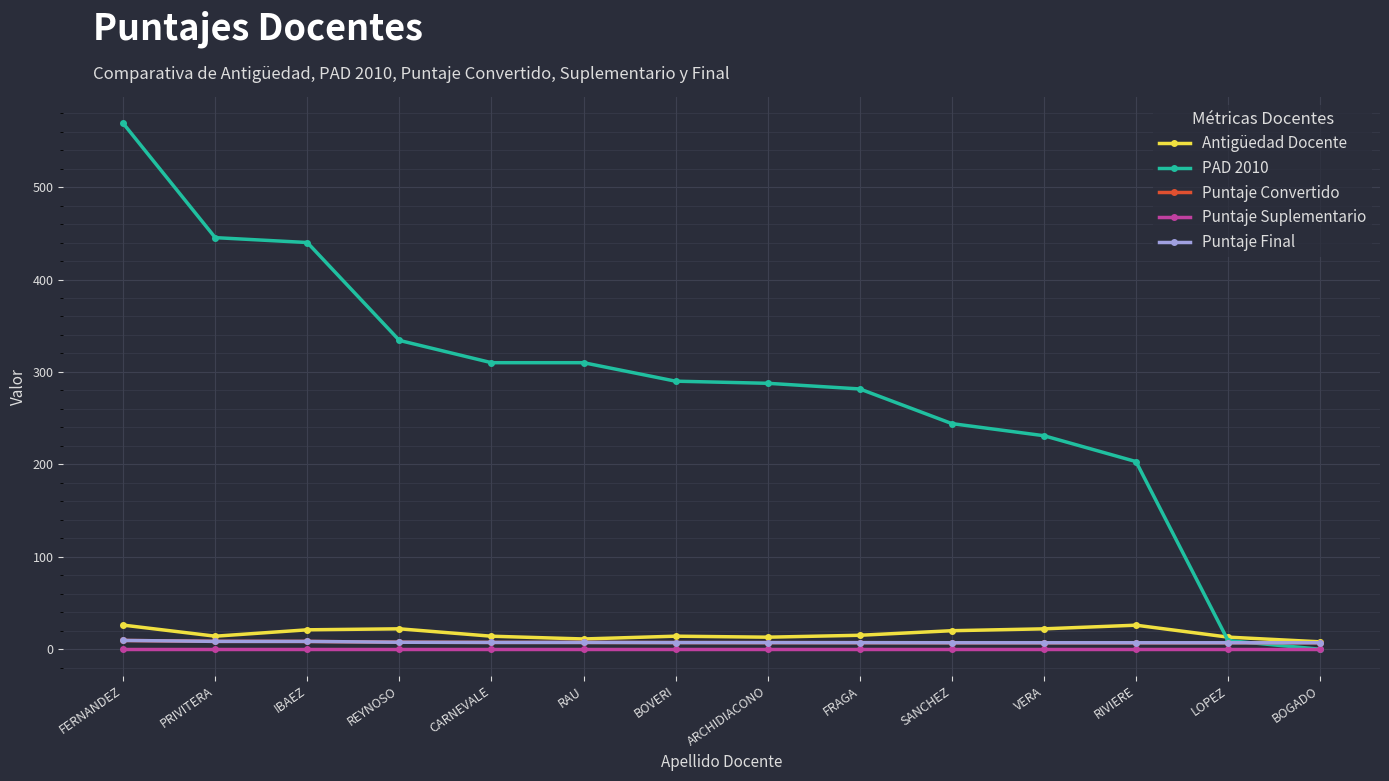

At how many categories does at least one series exceed 88?

12